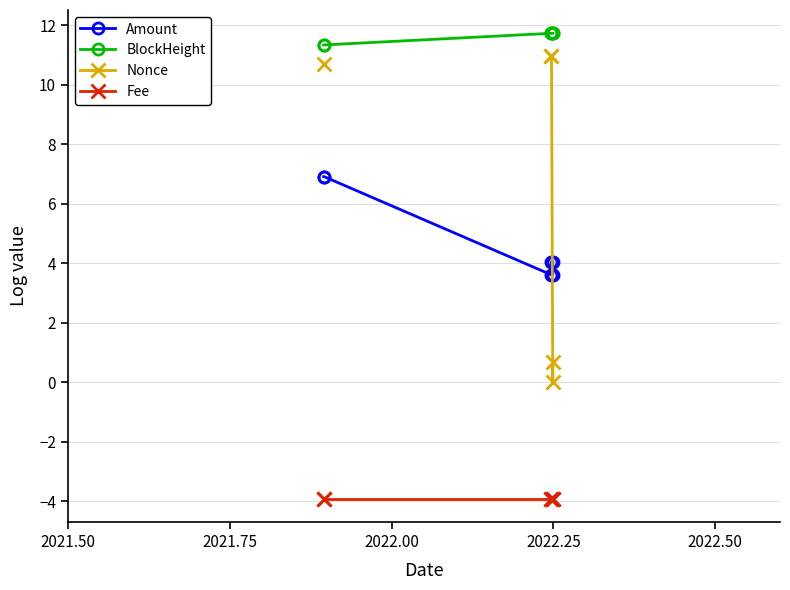

What are all the series names shown in the legend?

Amount, BlockHeight, Nonce, Fee